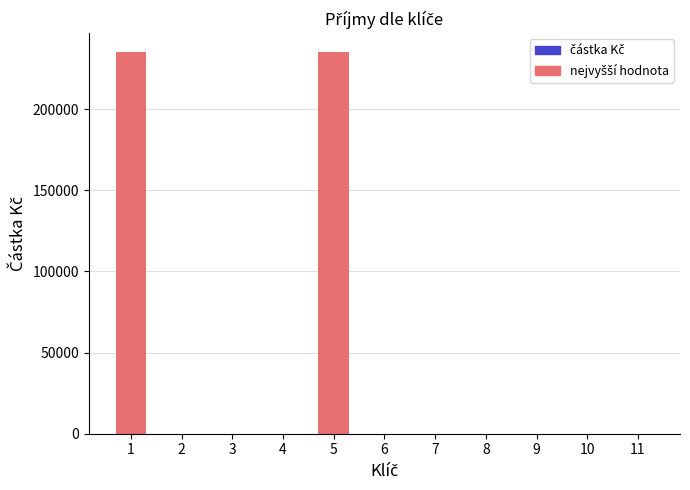

What is the sum of all values?

470000